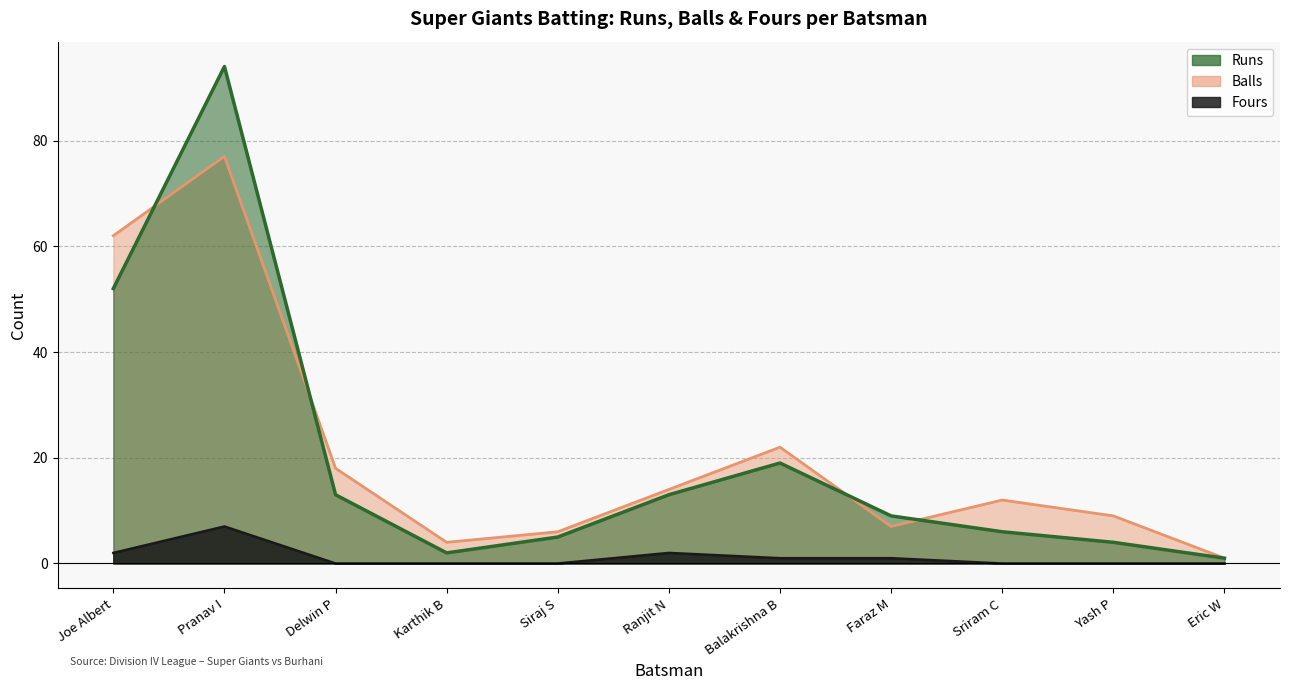

What is the spread (max minus min) of values at Balakrishna B?

21